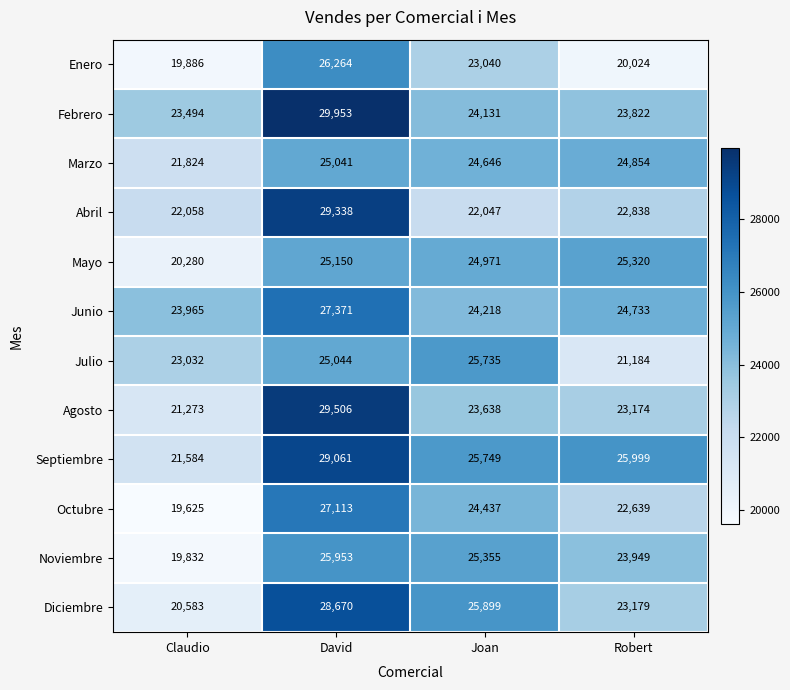

Where is Agosto nearest to the value 25389?

Joan